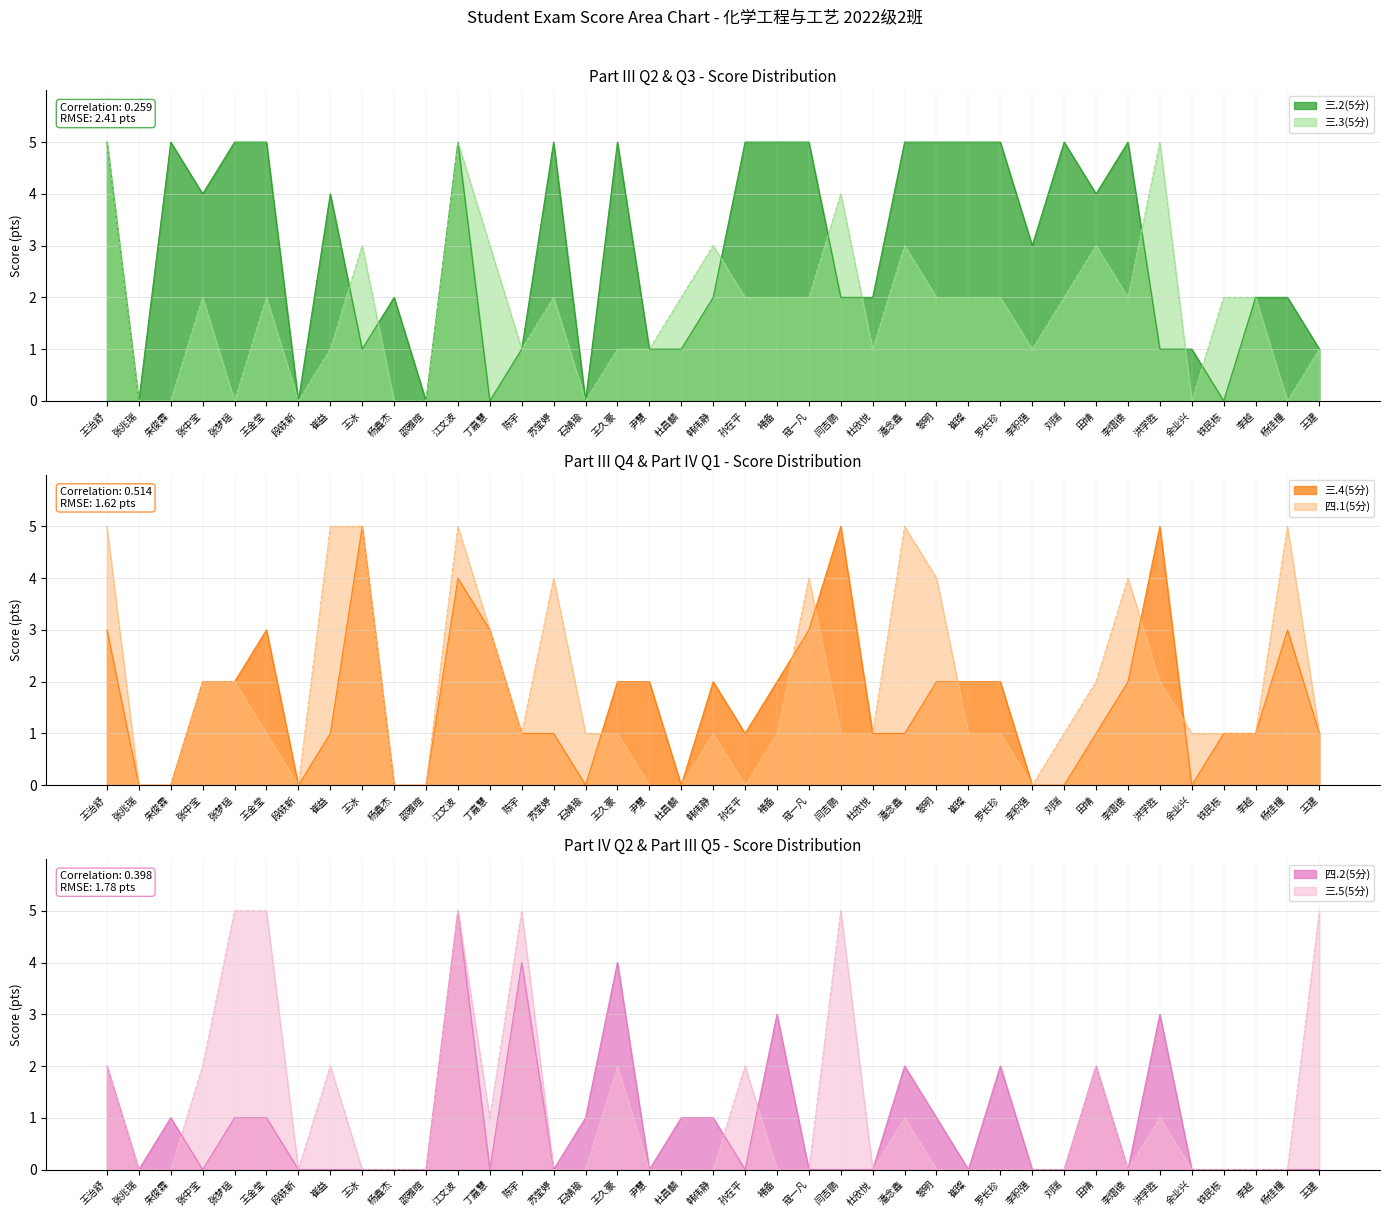

Reading right to left, list all the values displayed in this chart.

三.2(5分): 王建=1	杨佳橦=2	李越=2	铁民栋=0	余业兴=1	洪学胜=1	李熠德=5	田靖=4	刘瑞=5	李积强=3	罗长珍=5	崔璨=5	黎明=5	潘念鑫=5	杜欣悦=2	闫吉鹏=2	寇一凡=5	褚备=5	孙在平=5	韩伟静=2	杜昌麟=1	尹慧=1	王久豪=5	石婧瑜=0	苏莹婷=5	陈宇=1	丁嘉慧=0	江文波=5	邵雅暄=0	杨鑫杰=2	王冰=1	崔益=4	段轶新=0	王金莹=5	张梦瑶=5	张中宝=4	朱俊霖=5	张兆瑞=0	王治舒=5
三.3(5分): 王建=1	杨佳橦=0	李越=2	铁民栋=2	余业兴=0	洪学胜=5	李熠德=2	田靖=3	刘瑞=2	李积强=1	罗长珍=2	崔璨=2	黎明=2	潘念鑫=3	杜欣悦=1	闫吉鹏=4	寇一凡=2	褚备=2	孙在平=2	韩伟静=3	杜昌麟=2	尹慧=1	王久豪=1	石婧瑜=0	苏莹婷=2	陈宇=1	丁嘉慧=3	江文波=5	邵雅暄=0	杨鑫杰=0	王冰=3	崔益=1	段轶新=0	王金莹=2	张梦瑶=0	张中宝=2	朱俊霖=0	张兆瑞=0	王治舒=5
三.4(5分): 王建=1	杨佳橦=3	李越=1	铁民栋=1	余业兴=0	洪学胜=5	李熠德=2	田靖=1	刘瑞=0	李积强=0	罗长珍=2	崔璨=2	黎明=2	潘念鑫=1	杜欣悦=1	闫吉鹏=5	寇一凡=3	褚备=2	孙在平=1	韩伟静=2	杜昌麟=0	尹慧=2	王久豪=2	石婧瑜=0	苏莹婷=1	陈宇=1	丁嘉慧=3	江文波=4	邵雅暄=0	杨鑫杰=0	王冰=5	崔益=1	段轶新=0	王金莹=3	张梦瑶=2	张中宝=2	朱俊霖=0	张兆瑞=0	王治舒=3
四.1(5分): 王建=1	杨佳橦=5	李越=1	铁民栋=1	余业兴=1	洪学胜=2	李熠德=4	田靖=2	刘瑞=1	李积强=0	罗长珍=1	崔璨=1	黎明=4	潘念鑫=5	杜欣悦=1	闫吉鹏=1	寇一凡=4	褚备=1	孙在平=0	韩伟静=1	杜昌麟=0	尹慧=0	王久豪=1	石婧瑜=1	苏莹婷=4	陈宇=1	丁嘉慧=3	江文波=5	邵雅暄=0	杨鑫杰=0	王冰=5	崔益=5	段轶新=0	王金莹=1	张梦瑶=2	张中宝=2	朱俊霖=0	张兆瑞=0	王治舒=5
四.2(5分): 王建=0	杨佳橦=0	李越=0	铁民栋=0	余业兴=0	洪学胜=3	李熠德=0	田靖=2	刘瑞=0	李积强=0	罗长珍=2	崔璨=0	黎明=1	潘念鑫=2	杜欣悦=0	闫吉鹏=0	寇一凡=0	褚备=3	孙在平=0	韩伟静=1	杜昌麟=1	尹慧=0	王久豪=4	石婧瑜=1	苏莹婷=0	陈宇=4	丁嘉慧=0	江文波=5	邵雅暄=0	杨鑫杰=0	王冰=0	崔益=0	段轶新=0	王金莹=1	张梦瑶=1	张中宝=0	朱俊霖=1	张兆瑞=0	王治舒=2
三.5(5分): 王建=5	杨佳橦=0	李越=0	铁民栋=0	余业兴=0	洪学胜=1	李熠德=0	田靖=2	刘瑞=0	李积强=0	罗长珍=0	崔璨=0	黎明=0	潘念鑫=1	杜欣悦=0	闫吉鹏=5	寇一凡=0	褚备=0	孙在平=2	韩伟静=0	杜昌麟=0	尹慧=0	王久豪=2	石婧瑜=0	苏莹婷=0	陈宇=5	丁嘉慧=1	江文波=5	邵雅暄=0	杨鑫杰=0	王冰=0	崔益=2	段轶新=0	王金莹=5	张梦瑶=5	张中宝=2	朱俊霖=0	张兆瑞=0	王治舒=2